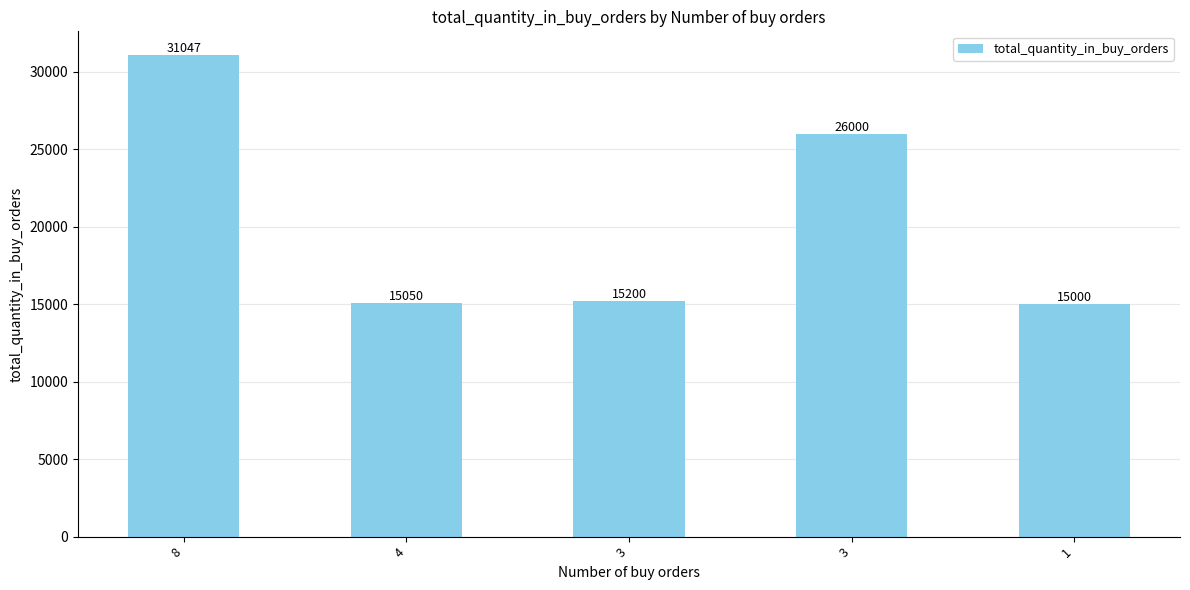

What is the approximate value at 8, to the nearest 100?

31000